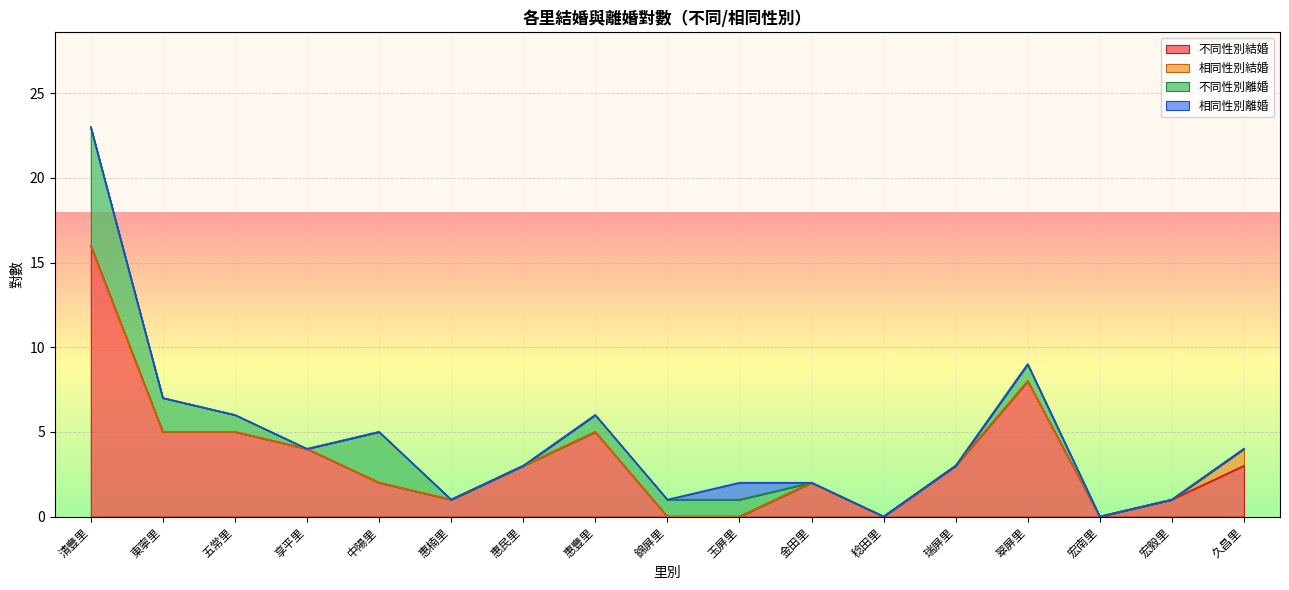

List the labels in order of 相同性別結婚 value, smallest first.

清豐里, 東寧里, 五常里, 享平里, 中陽里, 惠楠里, 惠民里, 惠豐里, 錦屏里, 玉屏里, 金田里, 稔田里, 瑞屏里, 翠屏里, 宏南里, 宏毅里, 久昌里